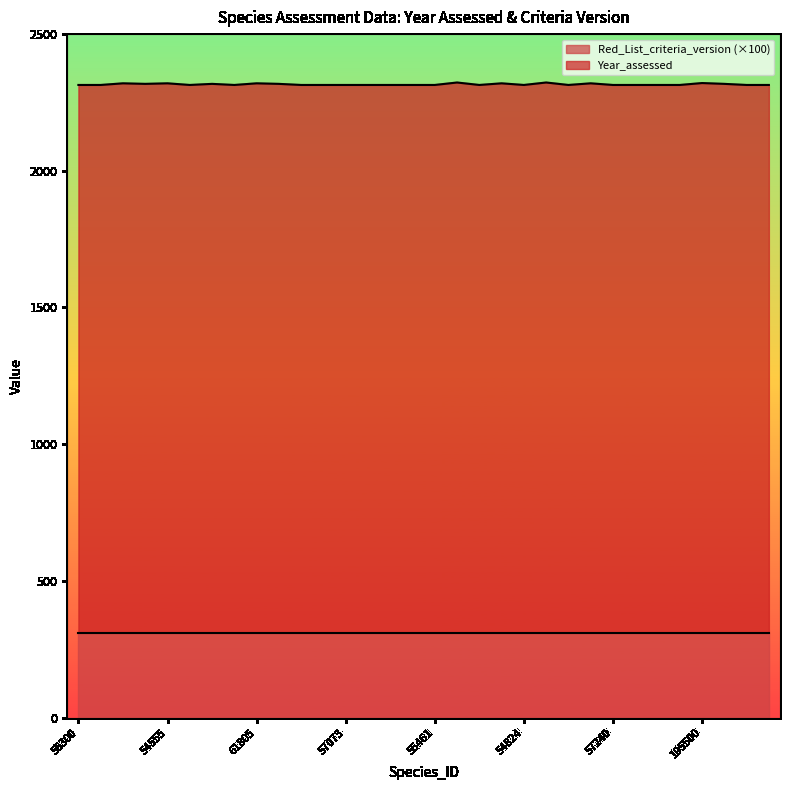

What is the value of the 21st point from the left?

2314